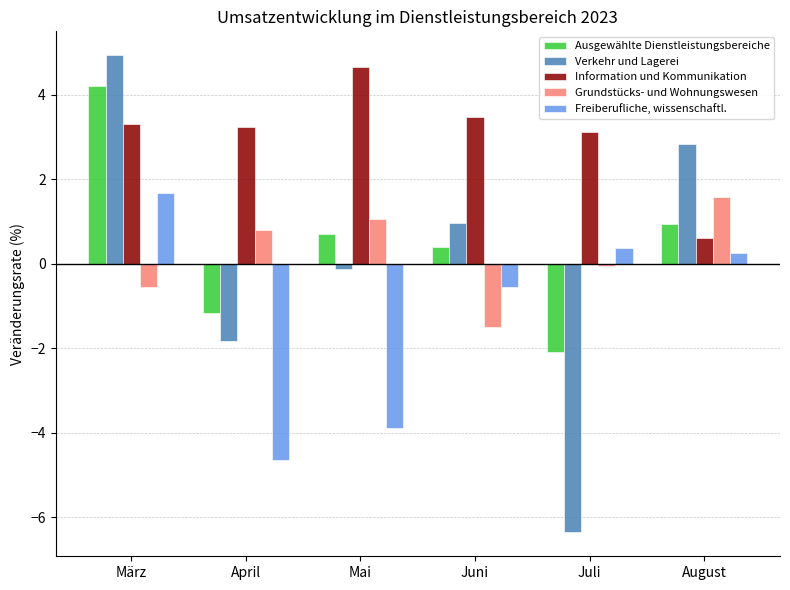

At which category is the sum across all series the highest?

März